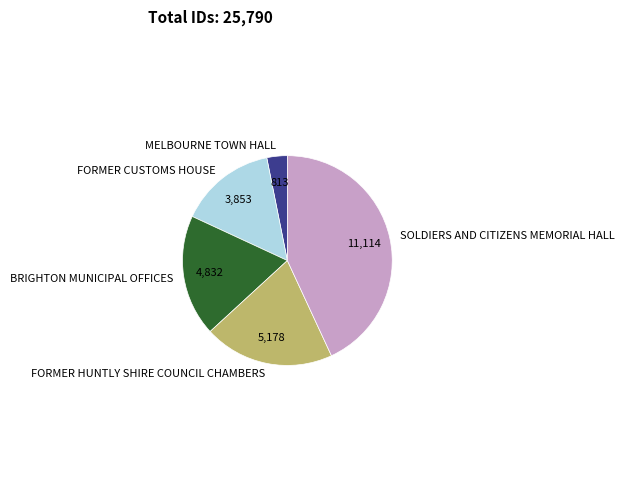

Does BRIGHTON MUNICIPAL OFFICES represent more than half of the total?

No